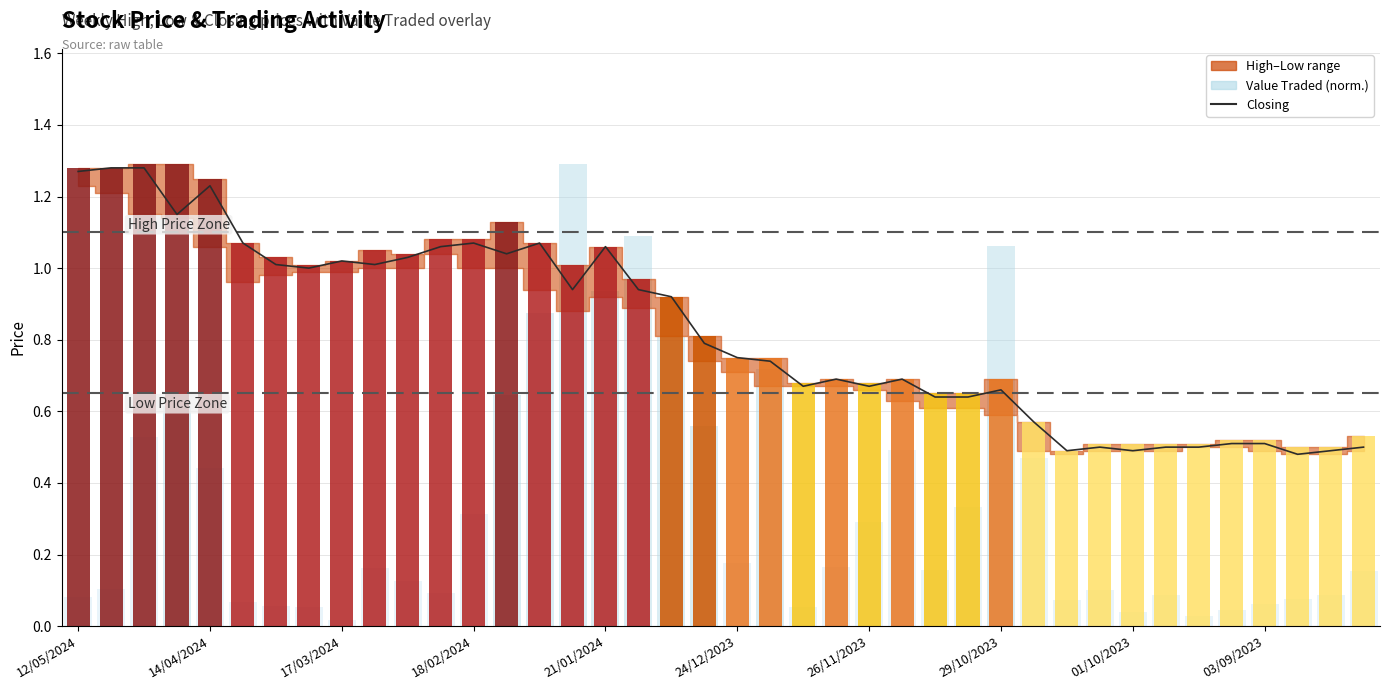

What is the value of the Value Traded (norm.) bar at the 30th from the left?

0.5